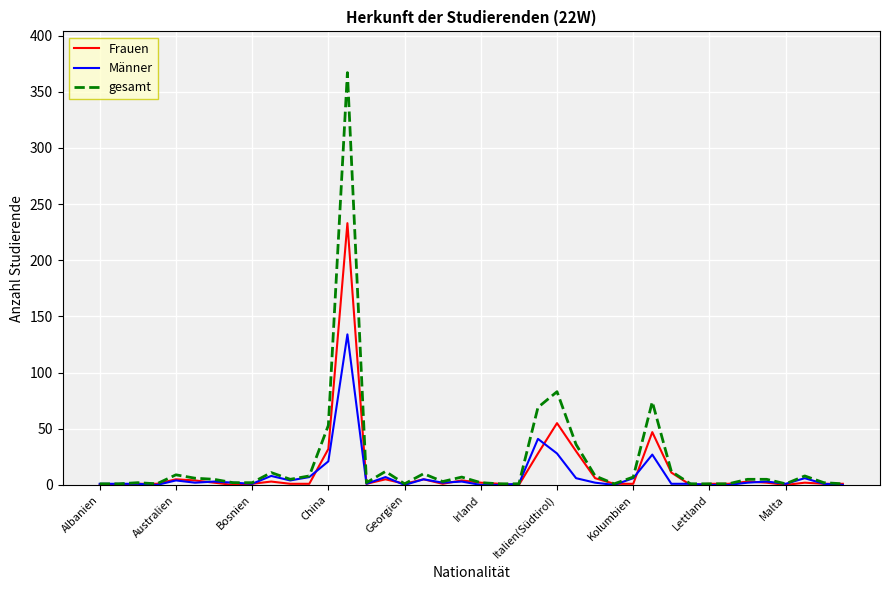

How many series are shown in this chart?

3